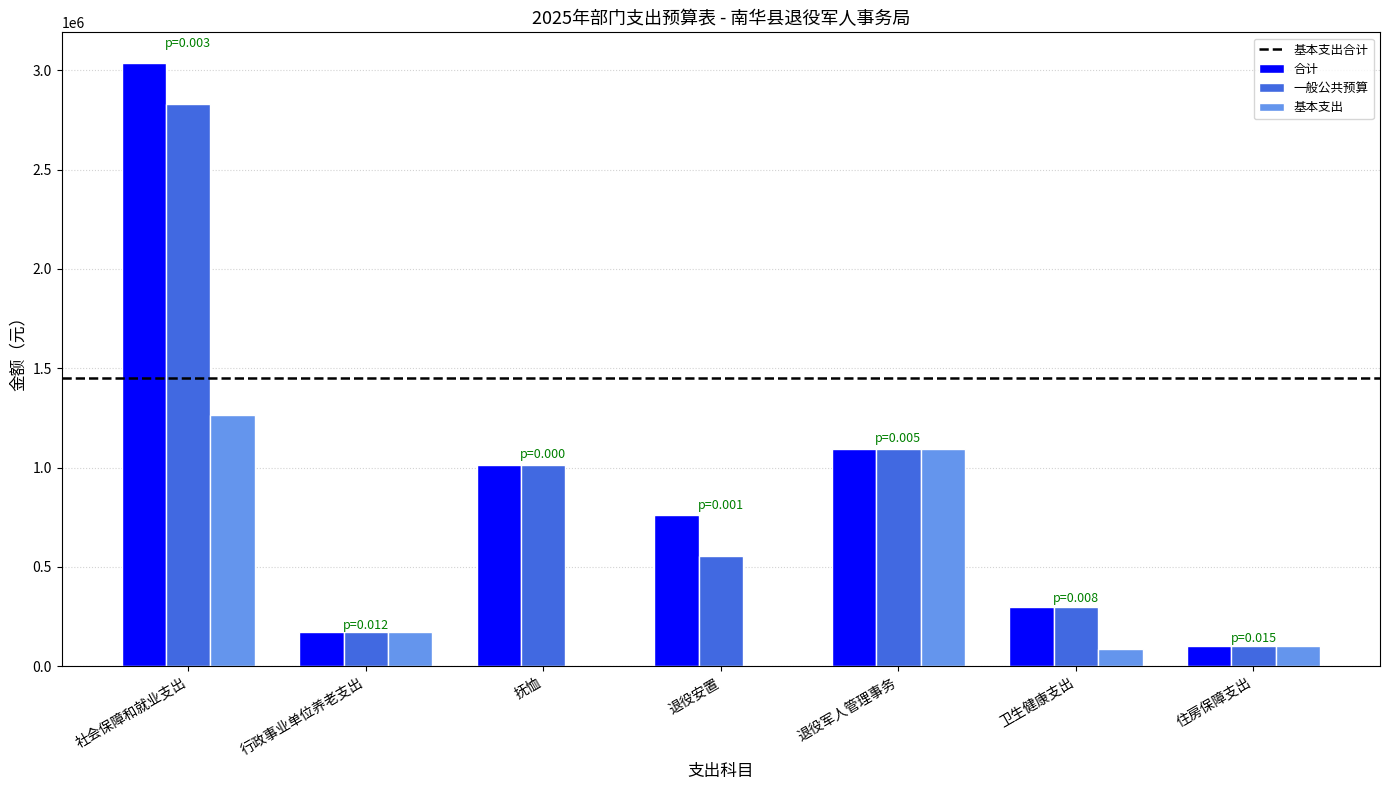

Reading left to right, list all the values displayed in this chart.

合计: 社会保障和就业支出=3039007.4	行政事业单位养老支出=169831.0	抚恤=1013012.0	退役安置=763134.0	退役军人管理事务=1093030.5	卫生健康支出=300164.3	住房保障支出=103533.1
一般公共预算: 社会保障和就业支出=2829007.4	行政事业单位养老支出=169831.0	抚恤=1013012.0	退役安置=553134.0	退役军人管理事务=1093030.5	卫生健康支出=300164.3	住房保障支出=103533.1
基本支出: 社会保障和就业支出=1262861.4	行政事业单位养老支出=169831.0	抚恤=0.0	退役安置=0.0	退役军人管理事务=1093030.5	卫生健康支出=86403.3	住房保障支出=103533.1